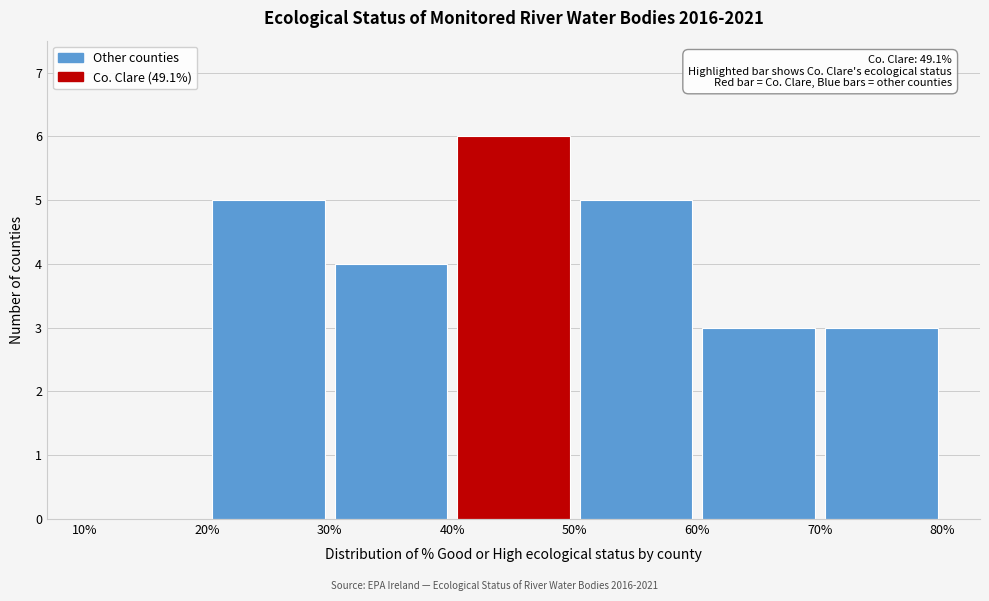

Which range on the x-axis has the tallest bar?

40% to 50%